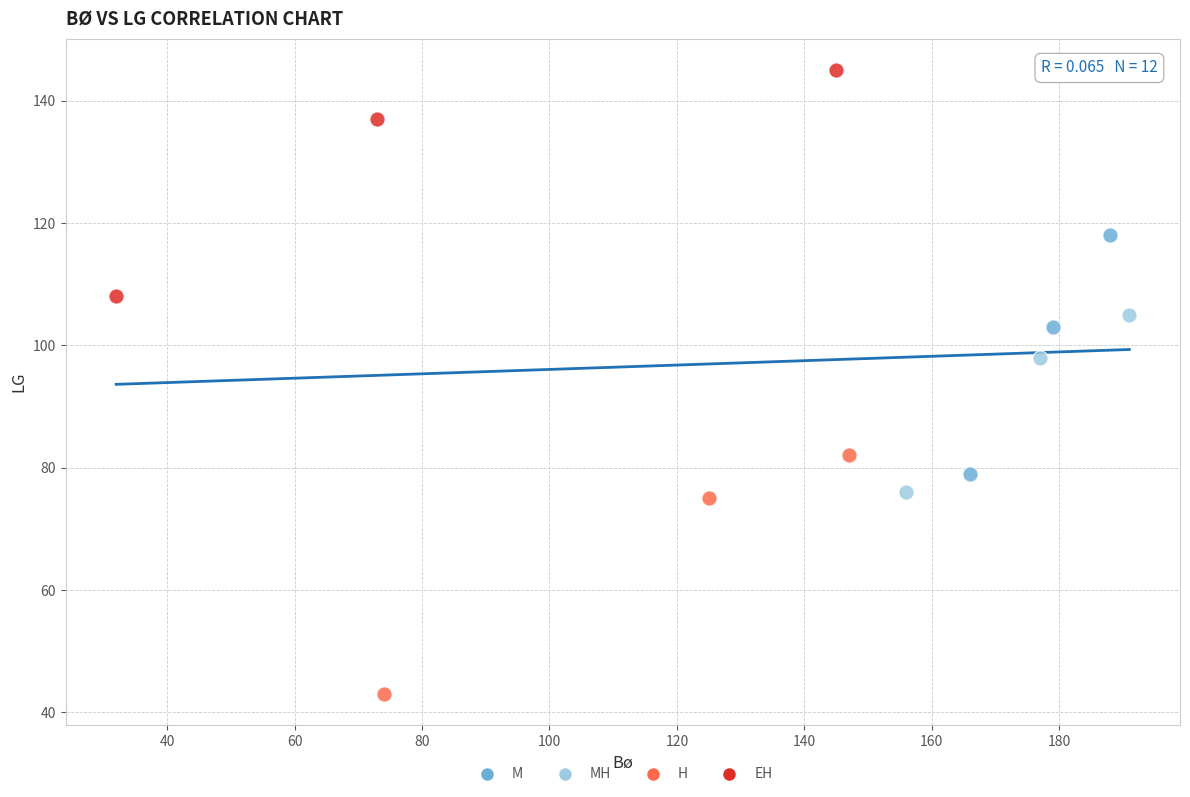

Which series reaches the maximum Y coordinate?

EH